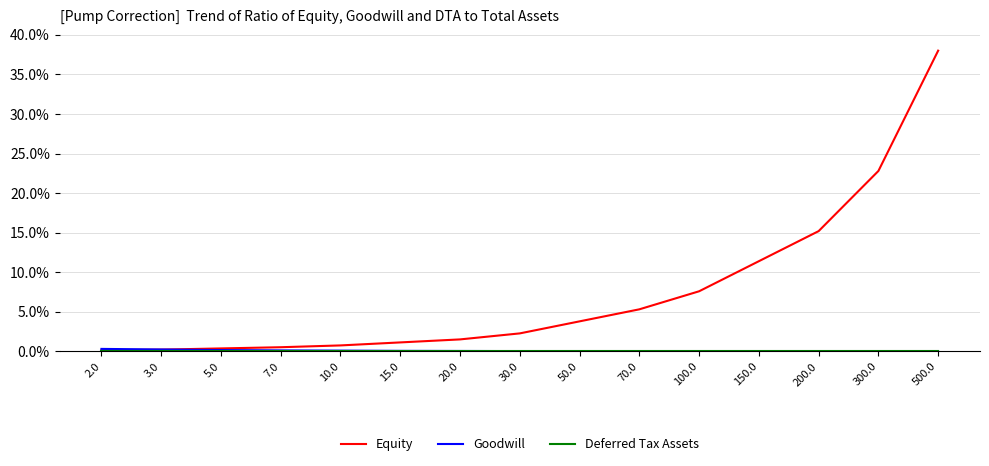

Which series has the largest range (max minus min)?

Equity